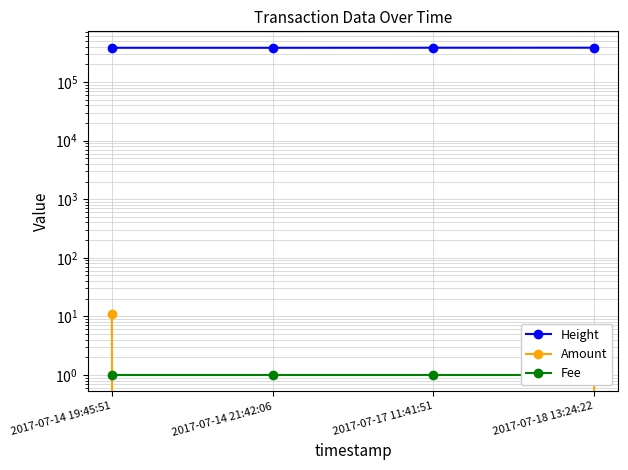

Reading left to right, list all the values displayed in this chart.

Height: 381812	381835	382761	383143
Amount: 11	0	0	6
Fee: 1	1	1	1